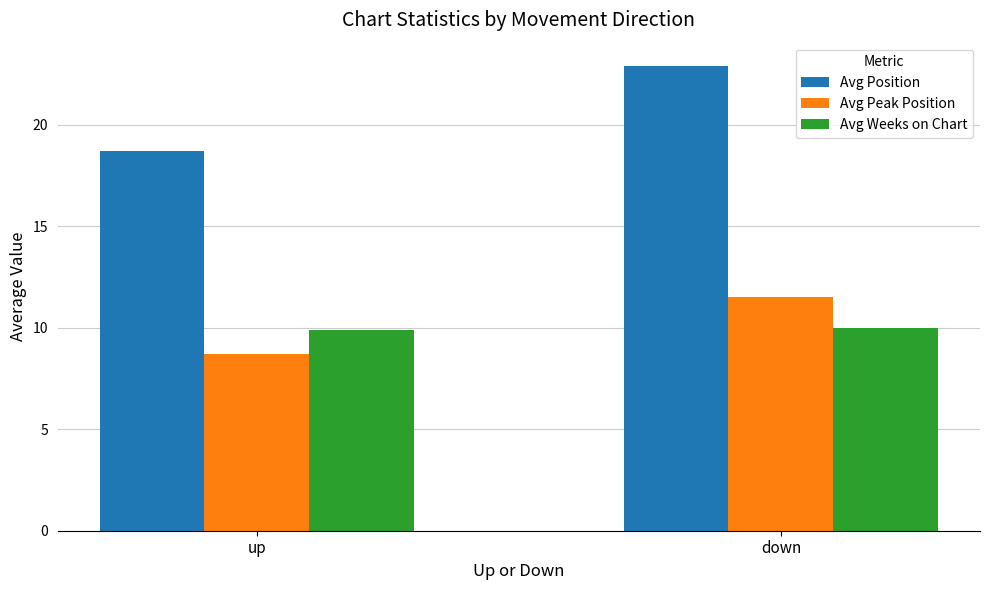

Between up and down, which series saw the biggest shift?

Avg Position